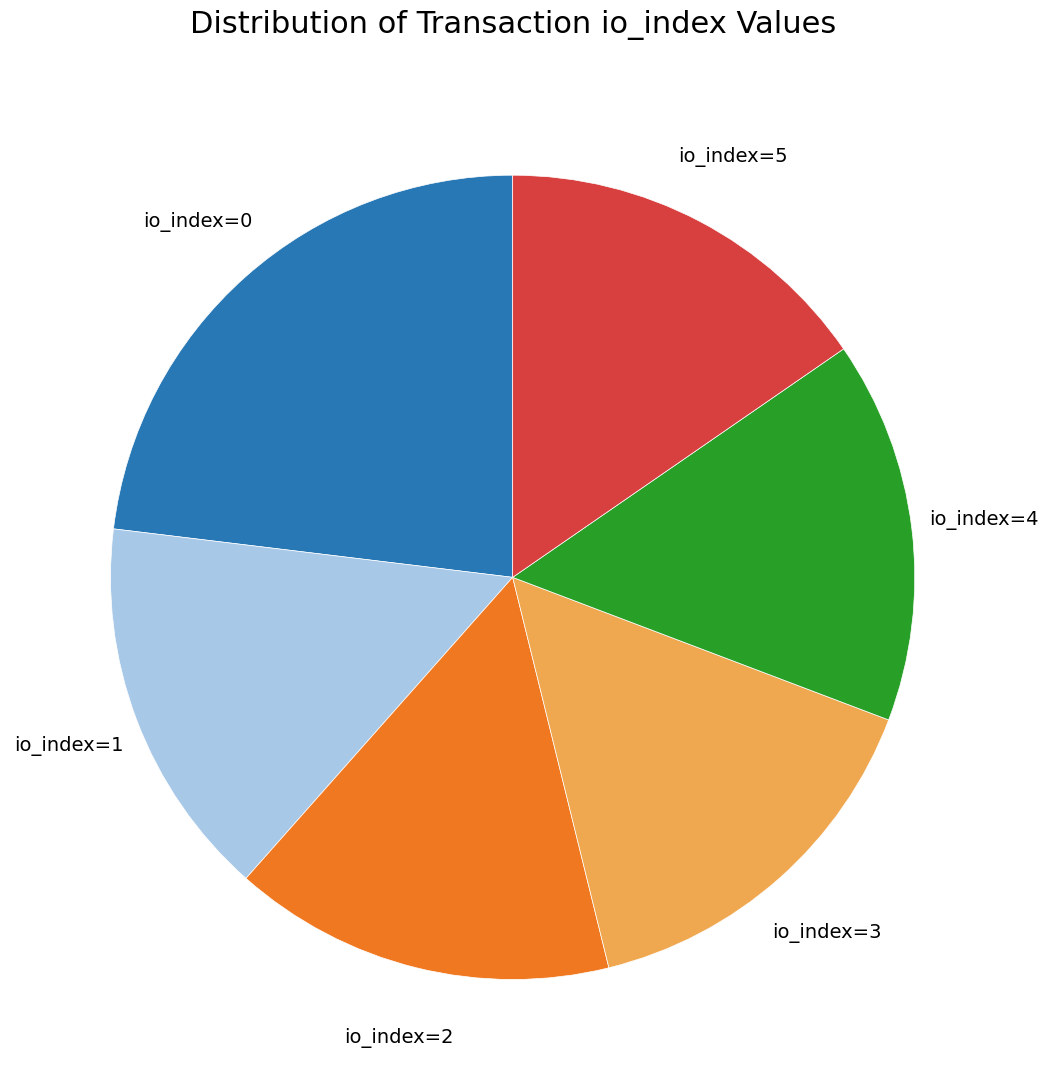

Is there a majority slice in this chart?

No